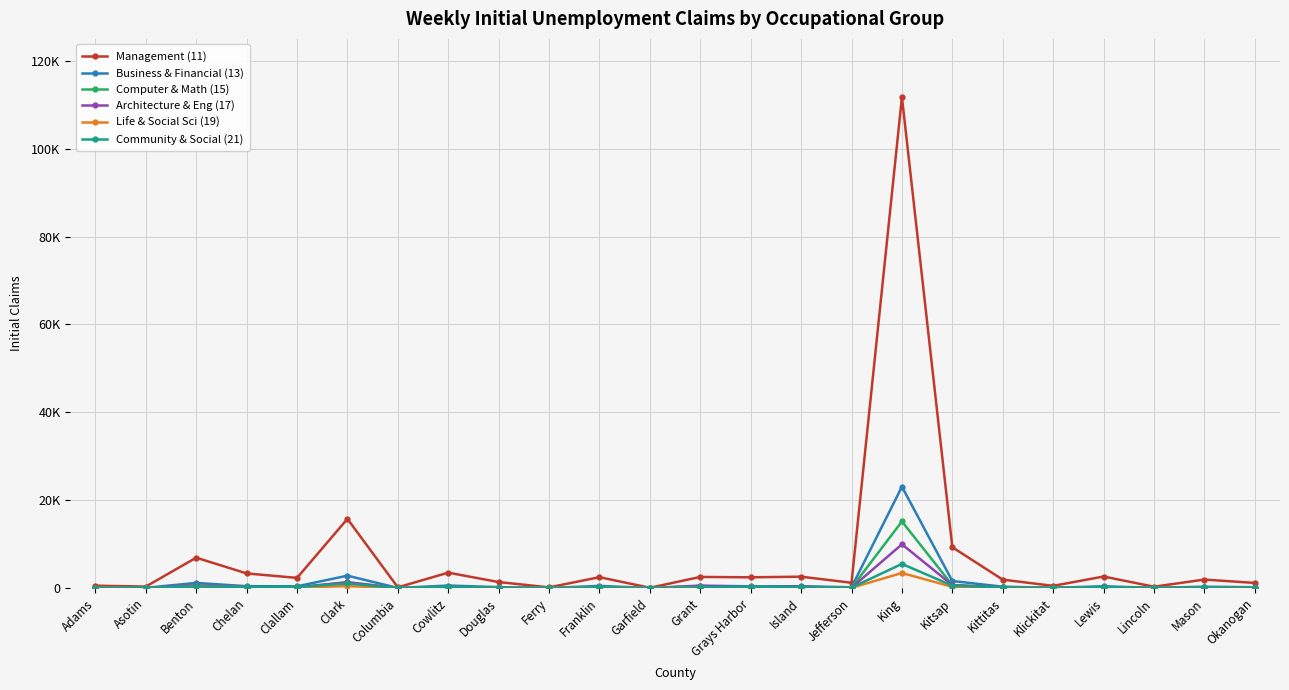

What is the difference between the highest and lowest values at Franklin?

2390